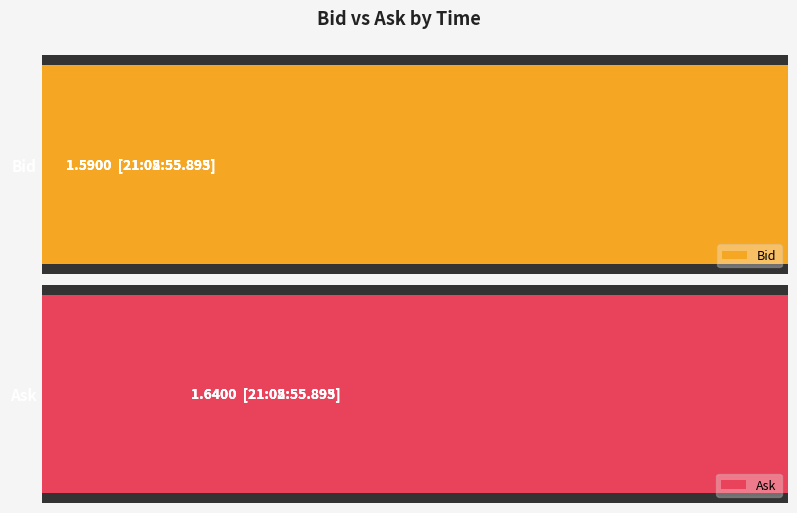

Is the value of Ask at 21:05:55.895 greater than the value of Bid at 21:02:55.893?

Yes